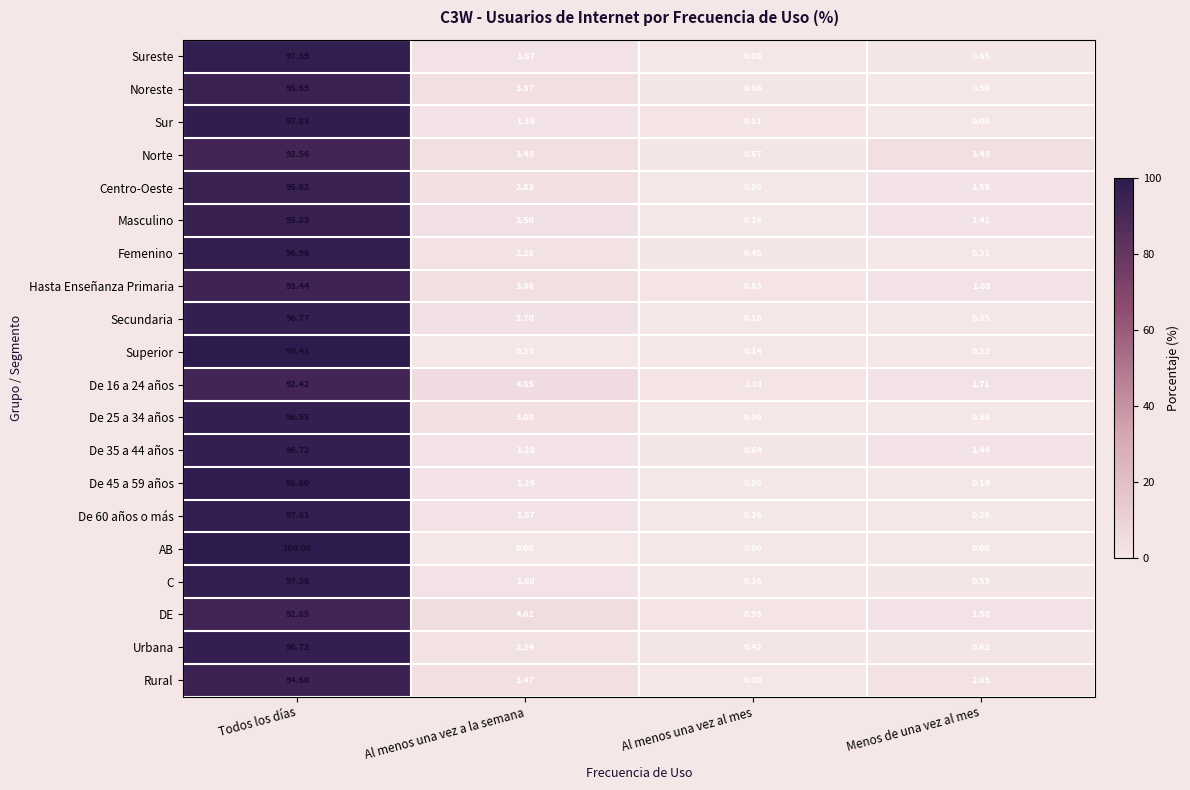

Which series has the widest spread of values?

AB